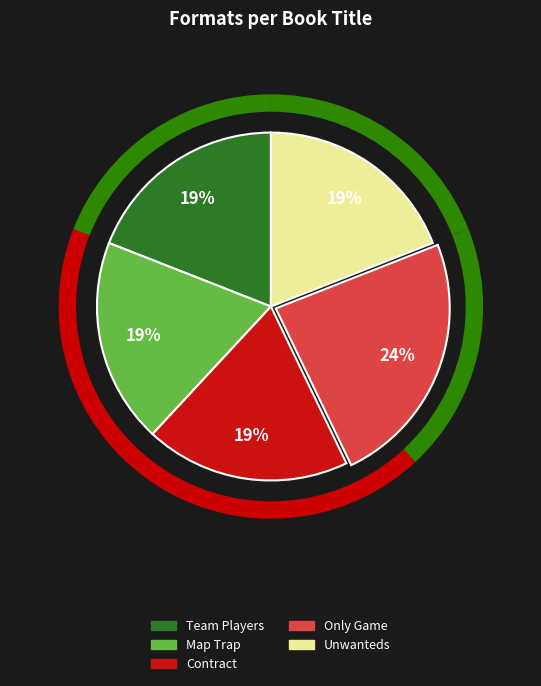

Rank the categories by value from highest to lowest.

Only Game, Team Players, Map Trap, Contract, Unwanteds